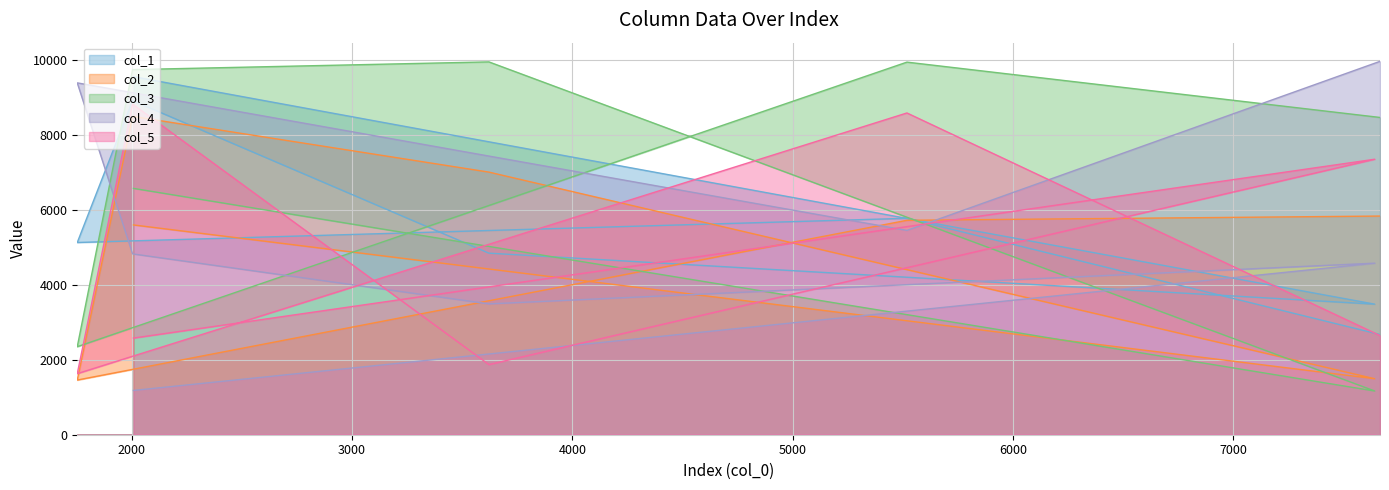

True or false: col_4 has more than 1 points higher than both neighbors.

True